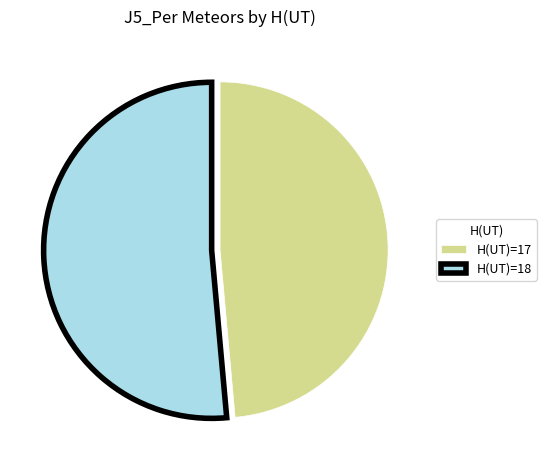

Which slice is the largest?

H(UT)=18